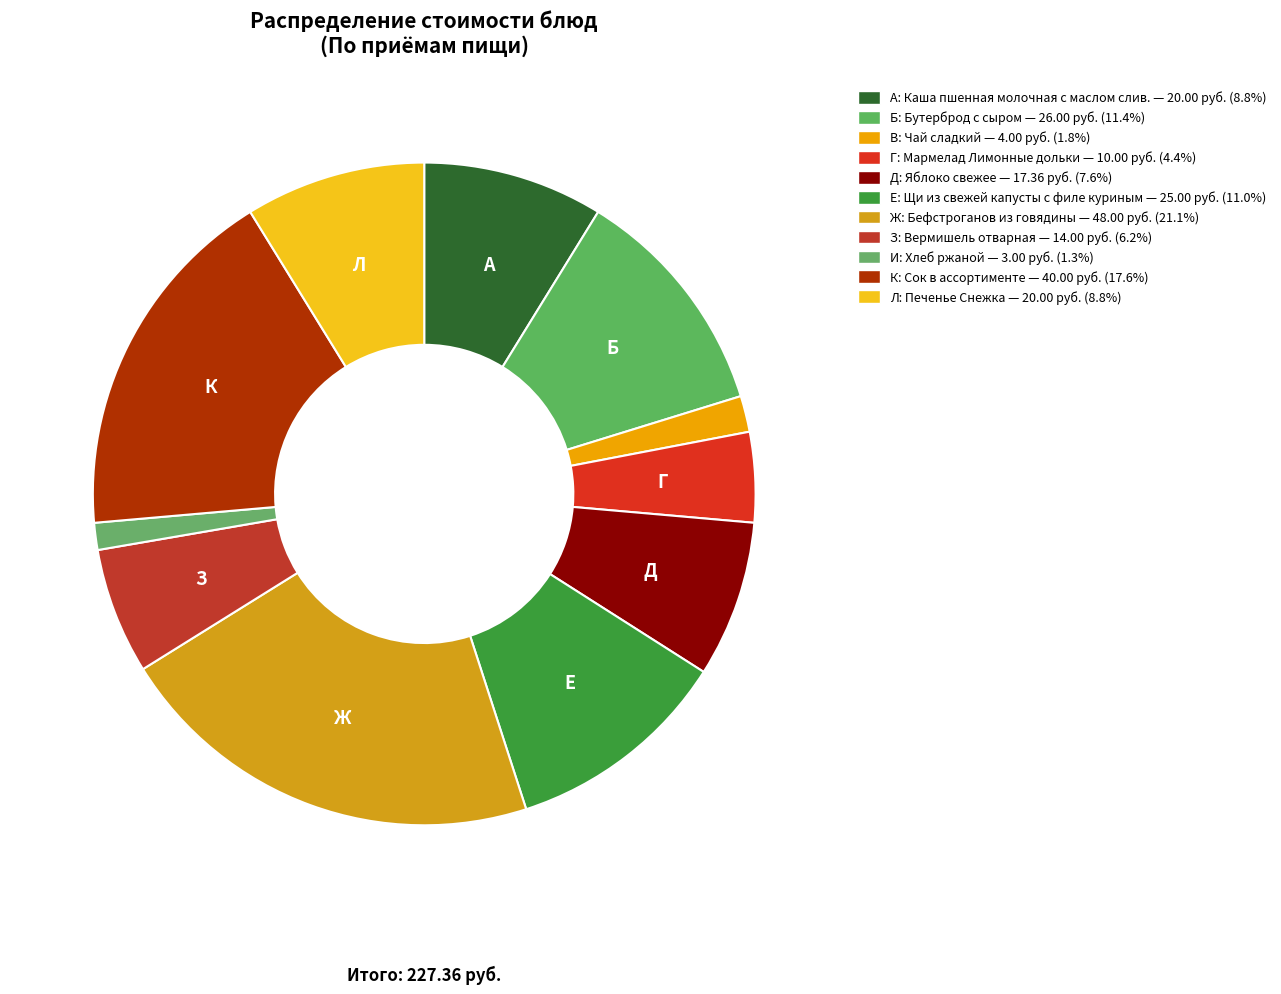

Count the number of slices in the pie.

11